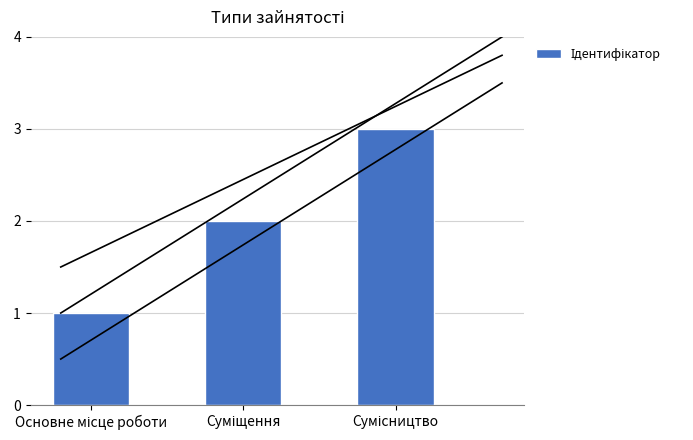

Count the number of categories in the chart.

3